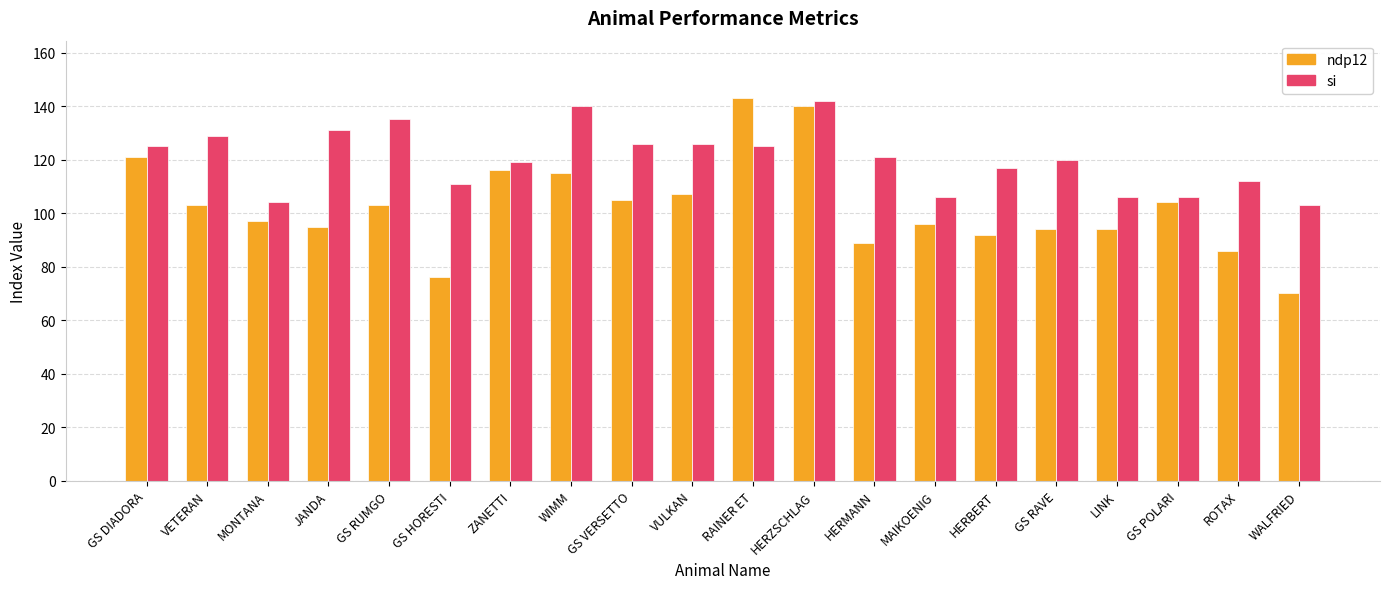

Reading right to left, transcribe all the data shown in this chart.

ndp12: WALFRIED=70	ROTAX=86	GS POLARI=104	LINK=94	GS RAVE=94	HERBERT=92	MAIKOENIG=96	HERMANN=89	HERZSCHLAG=140	RAINER ET=143	VULKAN=107	GS VERSETTO=105	WIMM=115	ZANETTI=116	GS HORESTI=76	GS RUMGO=103	JANDA=95	MONTANA=97	VETERAN=103	GS DIADORA=121
si: WALFRIED=103	ROTAX=112	GS POLARI=106	LINK=106	GS RAVE=120	HERBERT=117	MAIKOENIG=106	HERMANN=121	HERZSCHLAG=142	RAINER ET=125	VULKAN=126	GS VERSETTO=126	WIMM=140	ZANETTI=119	GS HORESTI=111	GS RUMGO=135	JANDA=131	MONTANA=104	VETERAN=129	GS DIADORA=125